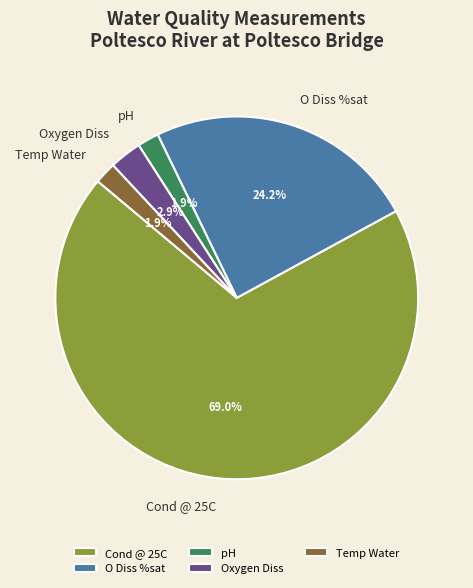

To the nearest percent, what percentage of the pie is O Diss %sat?

24%